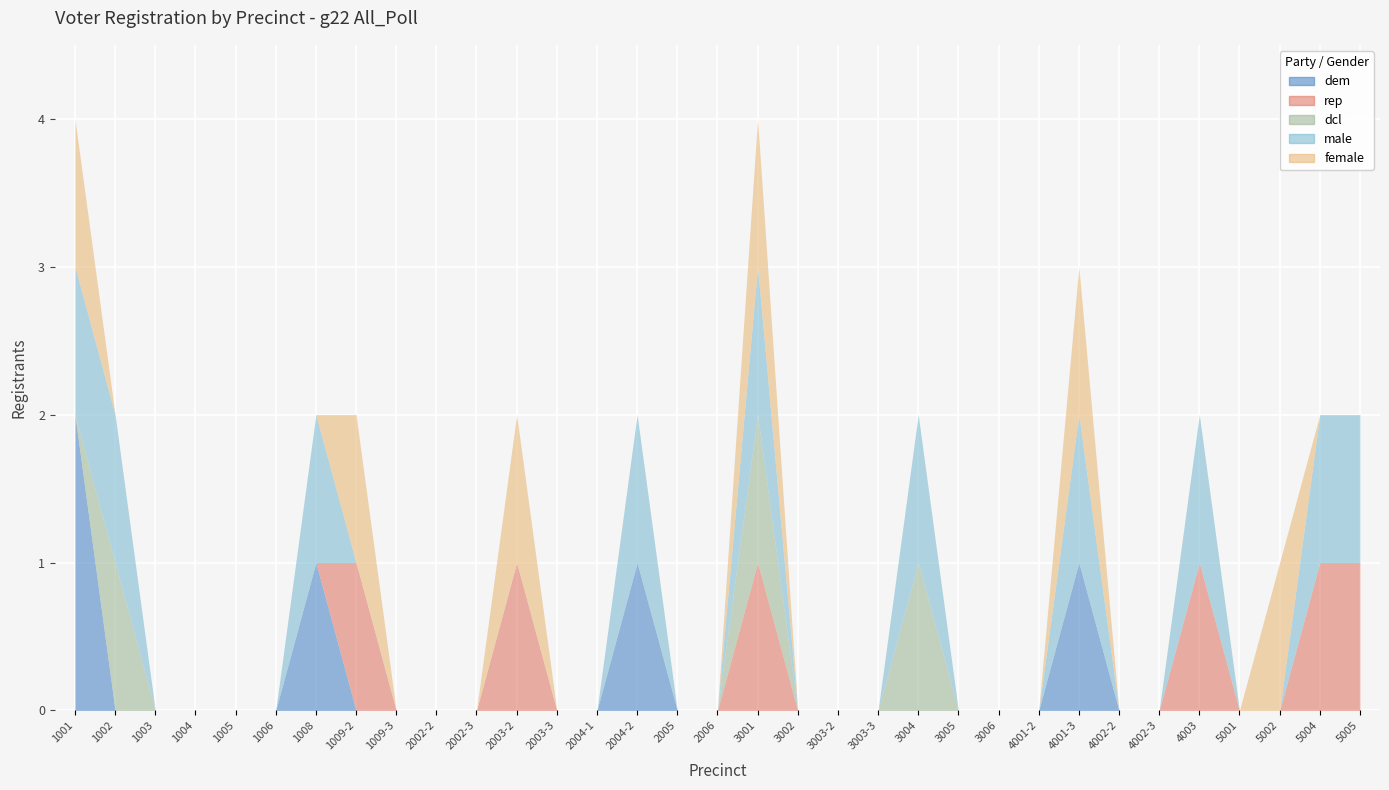

How many values in the dem series exceed 0?

4